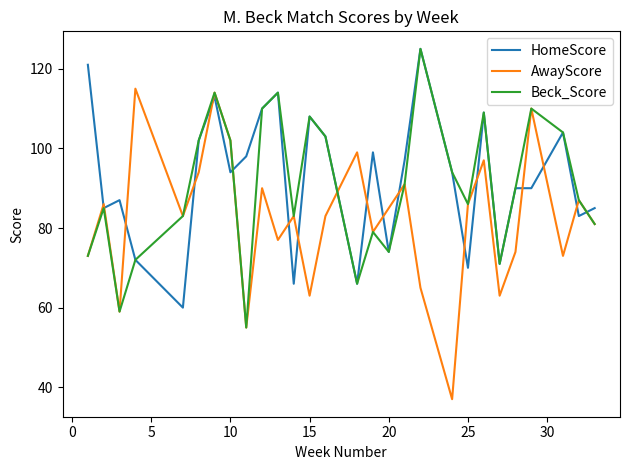

List the series in order of their overall mean, highest first.

HomeScore, Beck_Score, AwayScore